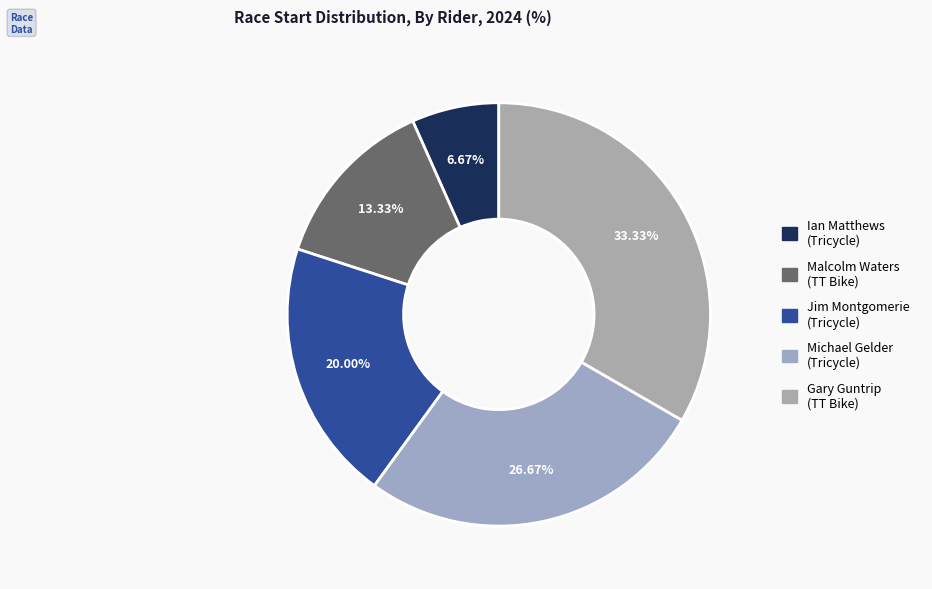

Rank the categories by value from lowest to highest.

Ian Matthews (Tricycle), Malcolm Waters (TT Bike), Jim Montgomerie (Tricycle), Michael Gelder (Tricycle), Gary Guntrip (TT Bike)